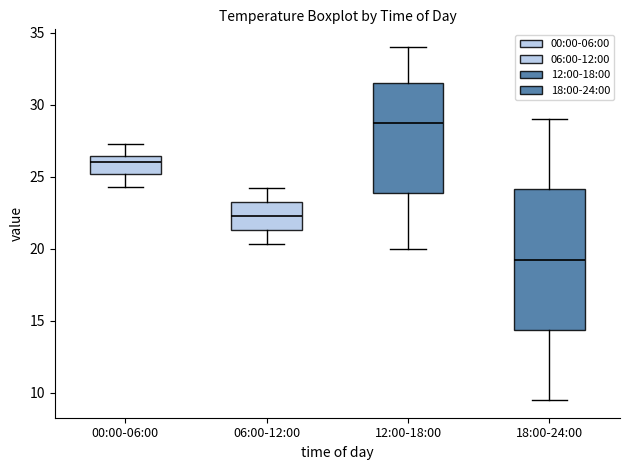

Reading left to right, read every box against the y-axis: the position of its median line, the range the box covers, and the ends of its whiskers. The values are not printed on the chart, so give them approximately, as read against the axis.

00:00-06:00: median 26.0, box 25.0 to 26.5, whiskers 24.5 to 27.5
06:00-12:00: median 22.5, box 21.5 to 23.0, whiskers 20.5 to 24.0
12:00-18:00: median 29.0, box 24.0 to 31.5, whiskers 20.0 to 34.0
18:00-24:00: median 19.5, box 14.5 to 24.0, whiskers 9.5 to 29.0